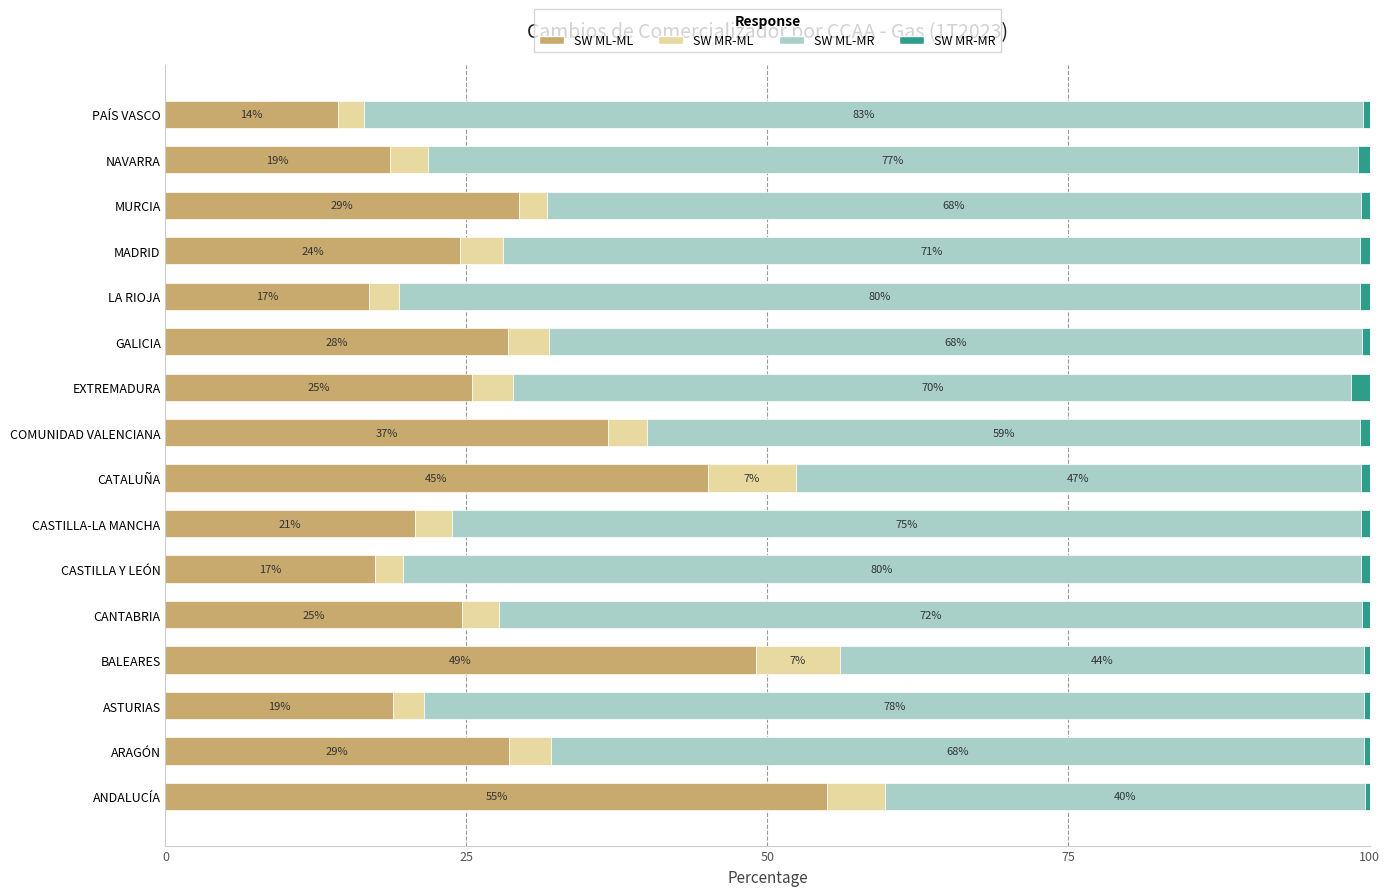

True or false: SW ML-ML has a value of 28.4 at GALICIA.

True